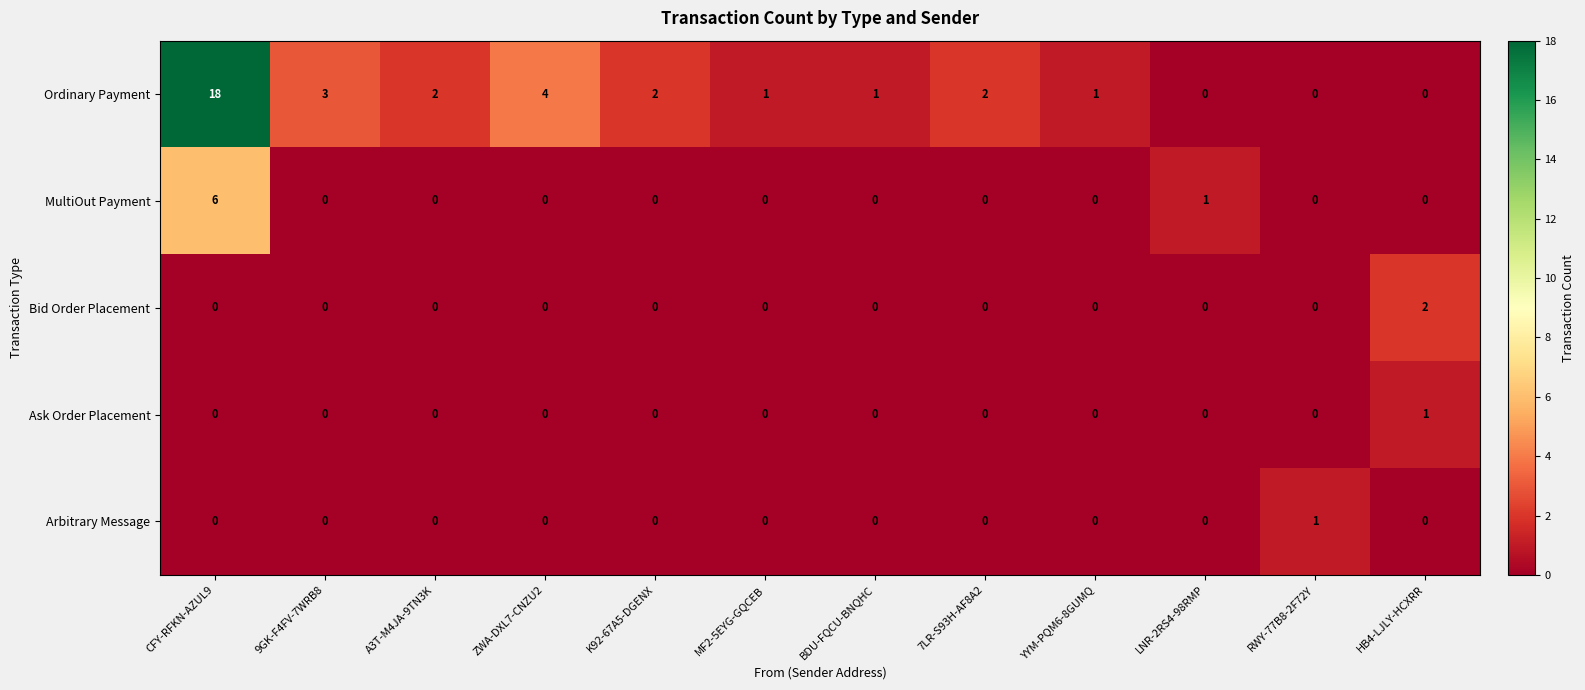

At which category is the sum across all series the highest?

CFY-RFKN-AZUL9